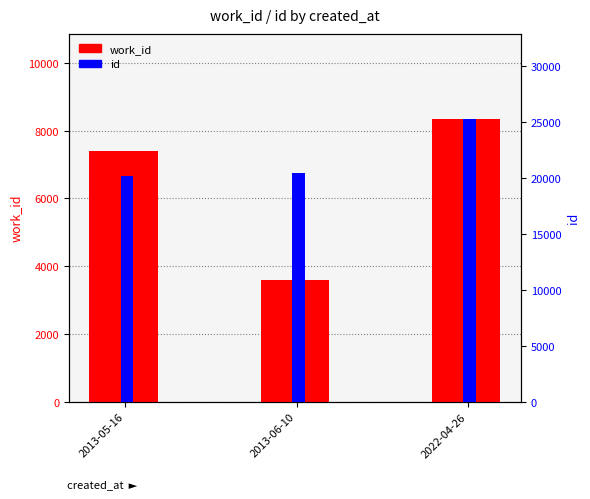

Reading right to left, what are all the values shown in this chart?

work_id: 8354	3591	7390
id: 25305	20468	20182